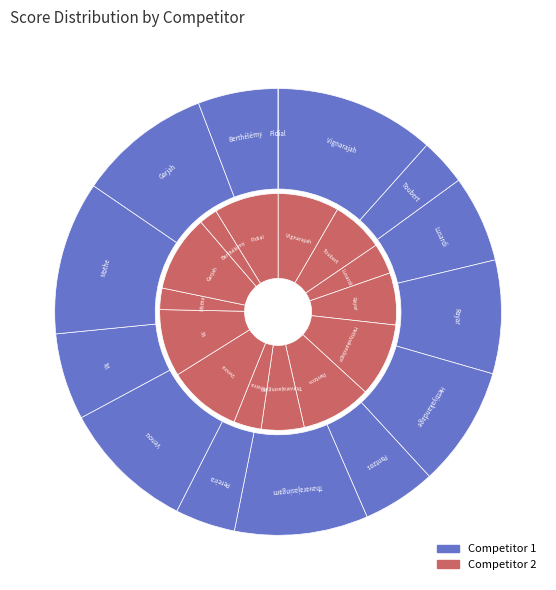

To the nearest percent, what is the combined percentage of Thavarajasingam Nisanthan and Pereira Fabian?

14%